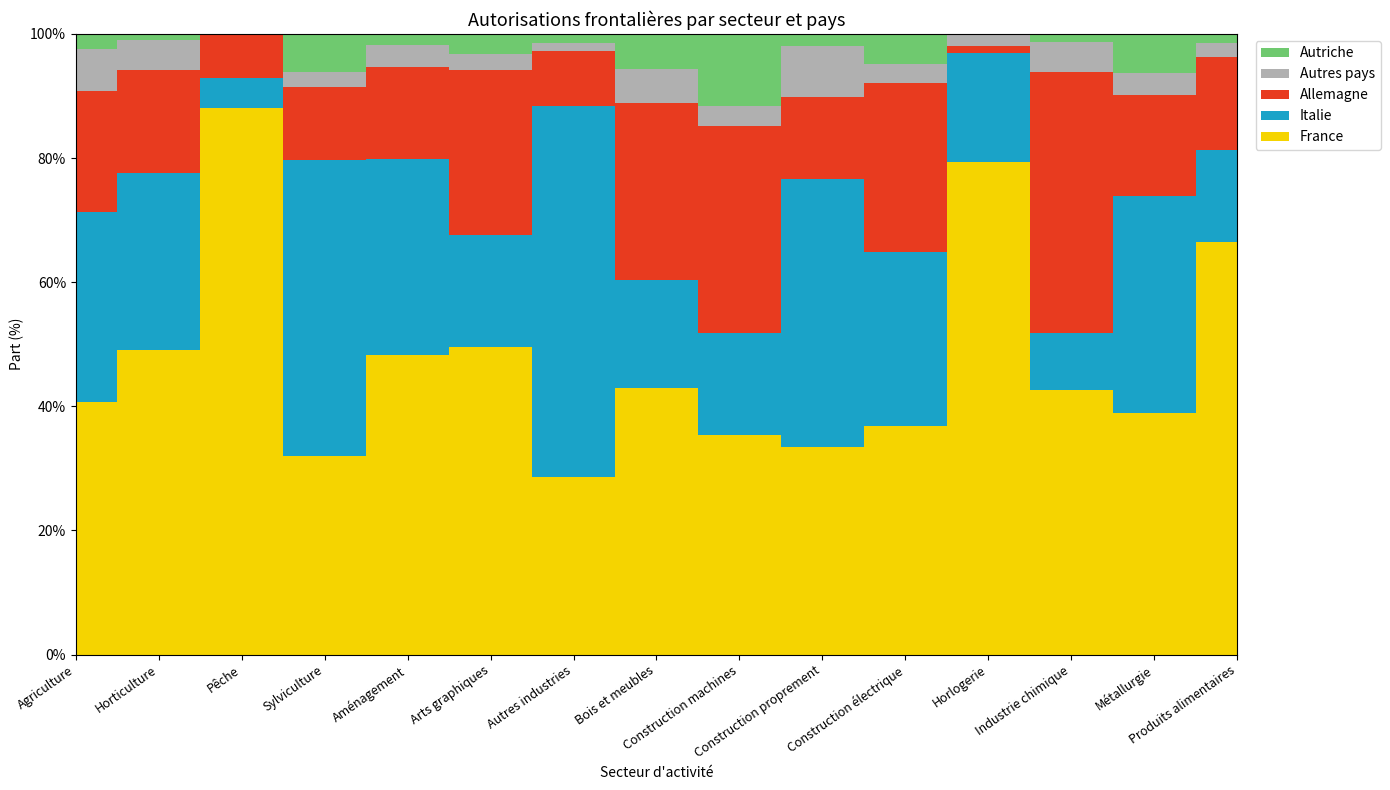

What is the label of the 8th point from the right?

Bois et meubles